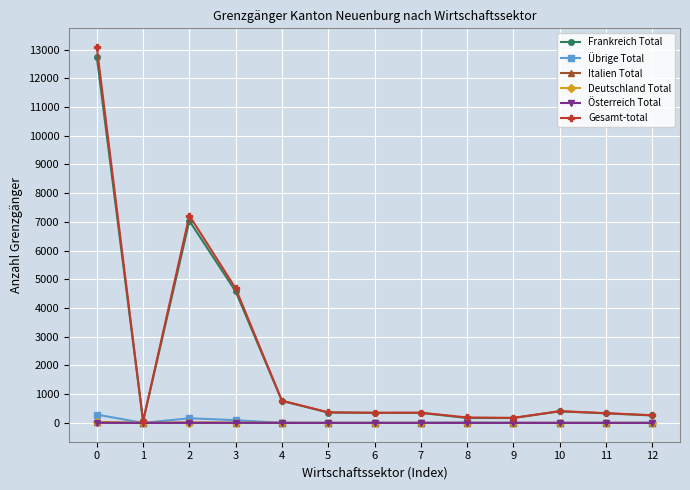

The Österreich Total series shows 0 at 4. True or false?

True